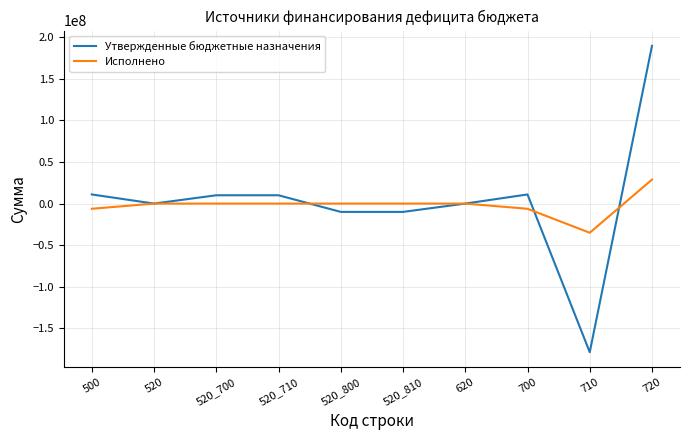

Which category has the highest value in the Утвержденные бюджетные назначения series?

720